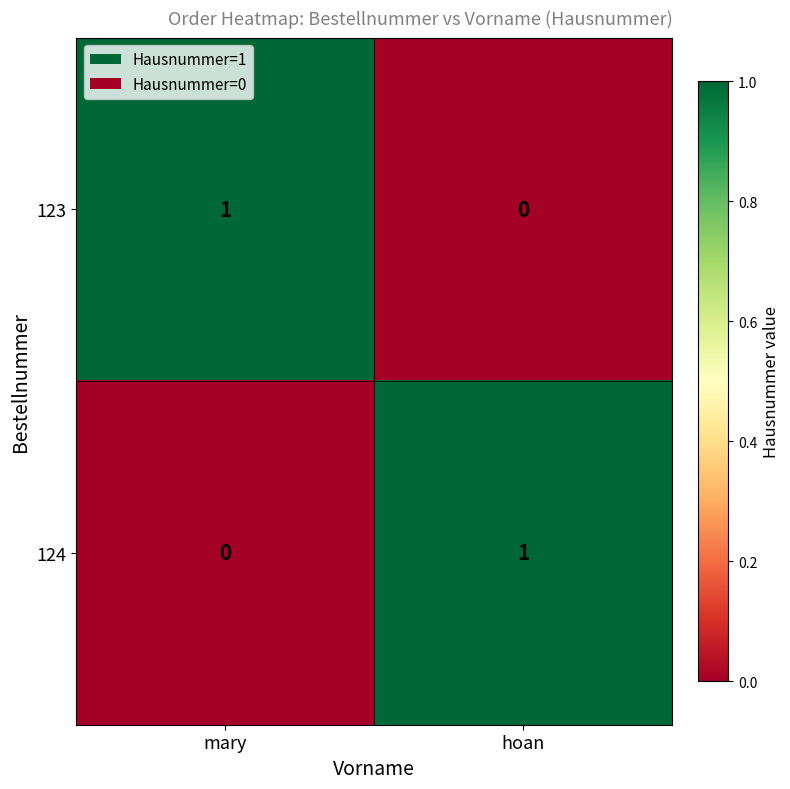

Is the value of 124 at hoan greater than the value of 123 at hoan?

Yes